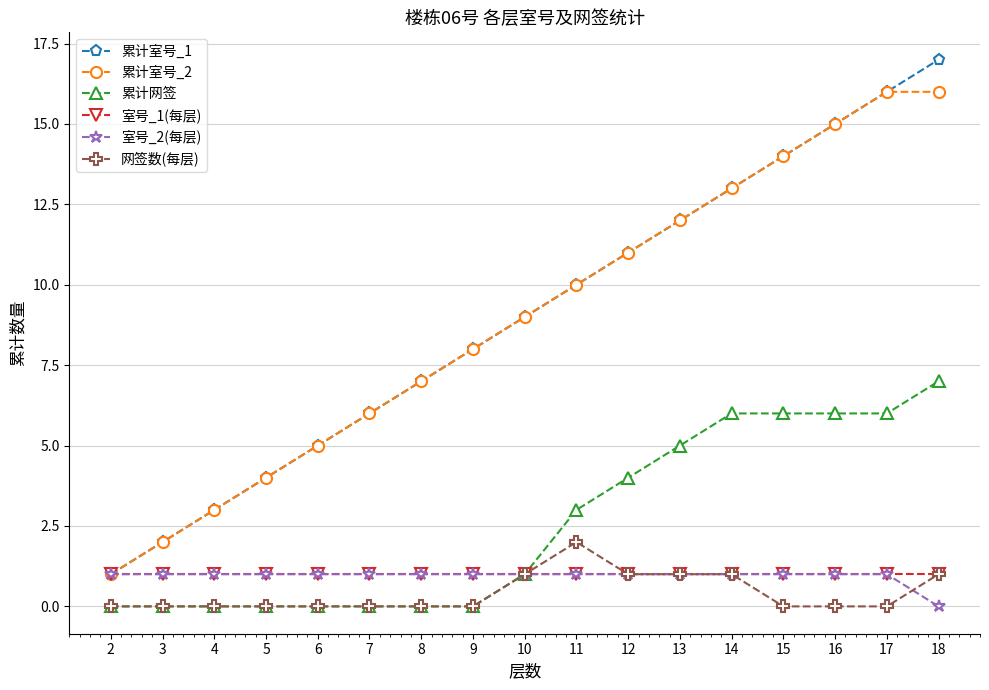

Which category has the highest value across all series?

18